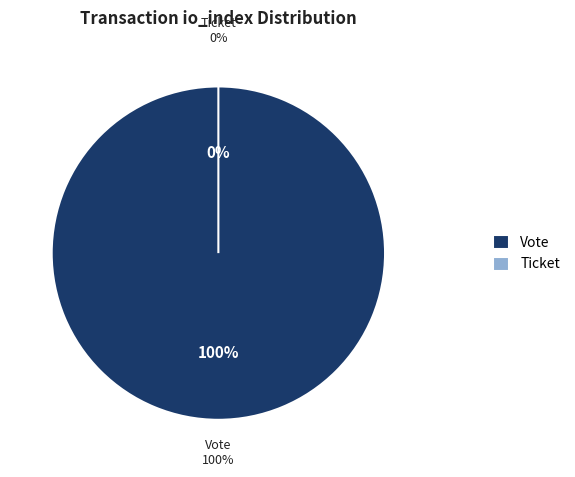

True or false: Ticket accounts for 0% of the total.

True